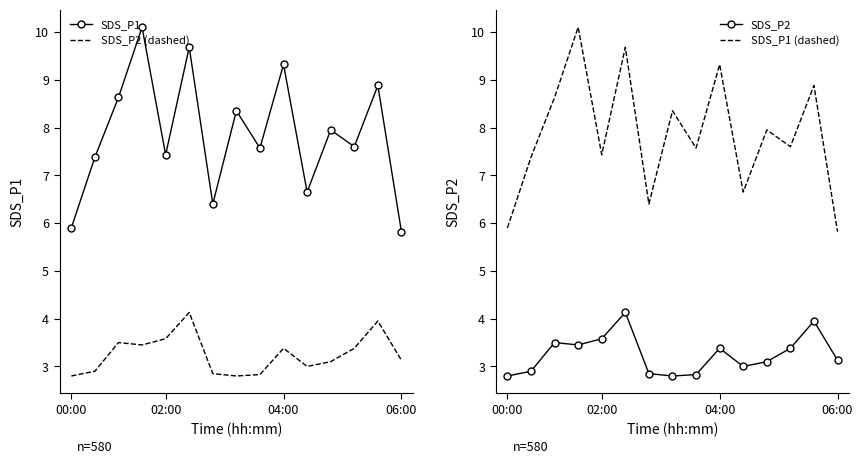

Which series has the widest spread of values?

SDS_P1